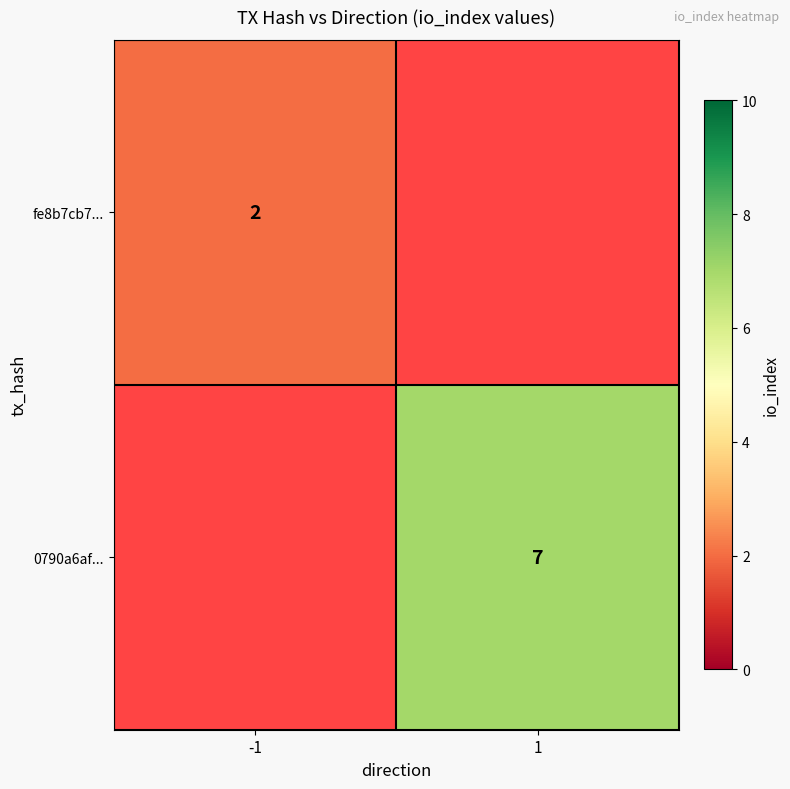

The value of fe8b7cb7... at -1 is 3. True or false?

False